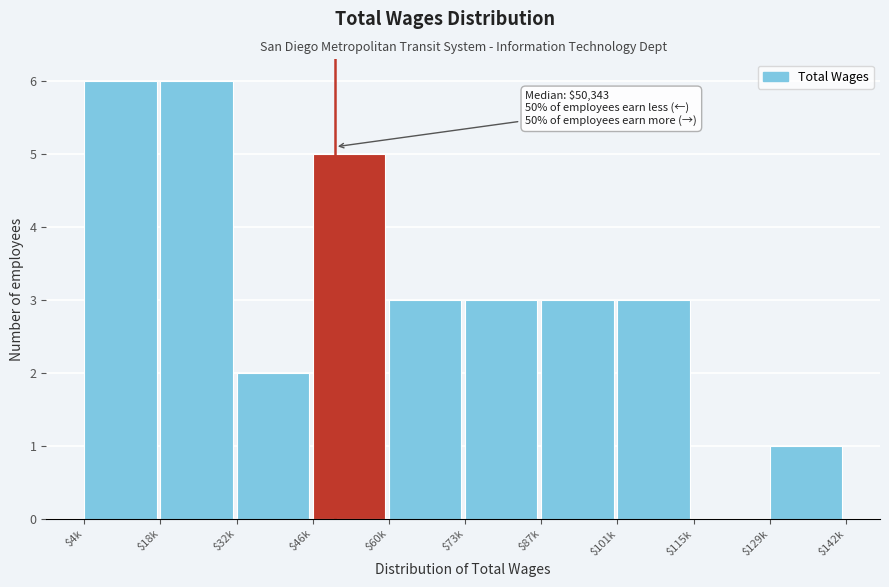

Is it true that the value at $115k is 3?

False